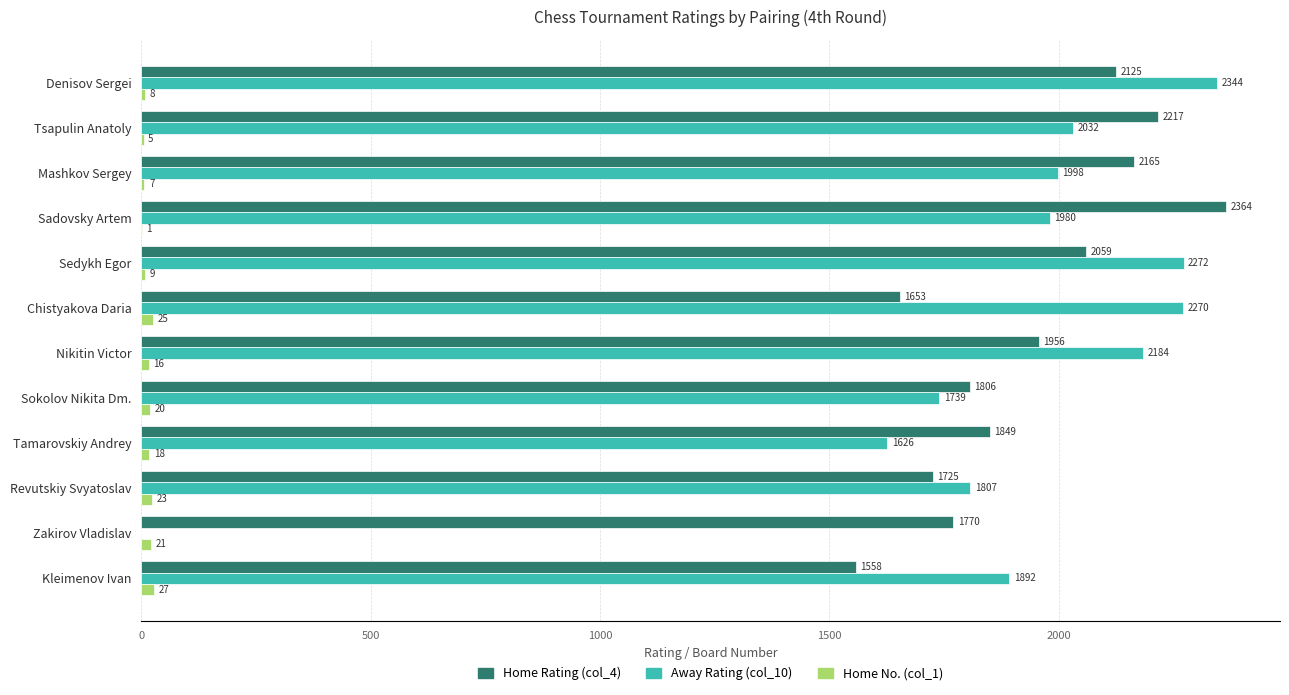

Which series changed the most between Sadovsky Artem and Nikitin Victor?

Home Rating (col_4)